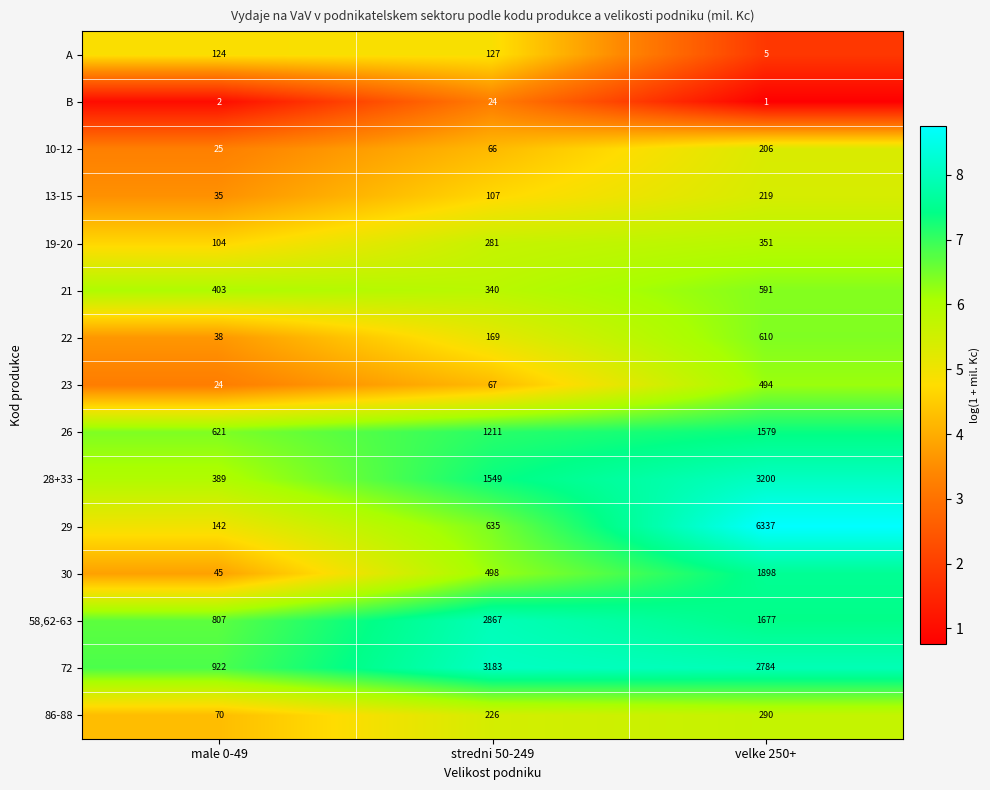

Rank the series by their maximum value, from lowest to highest.

B, A, 10-12, 13-15, 86-88, 19-20, 23, 21, 22, 26, 30, 58,62-63, 72, 28+33, 29